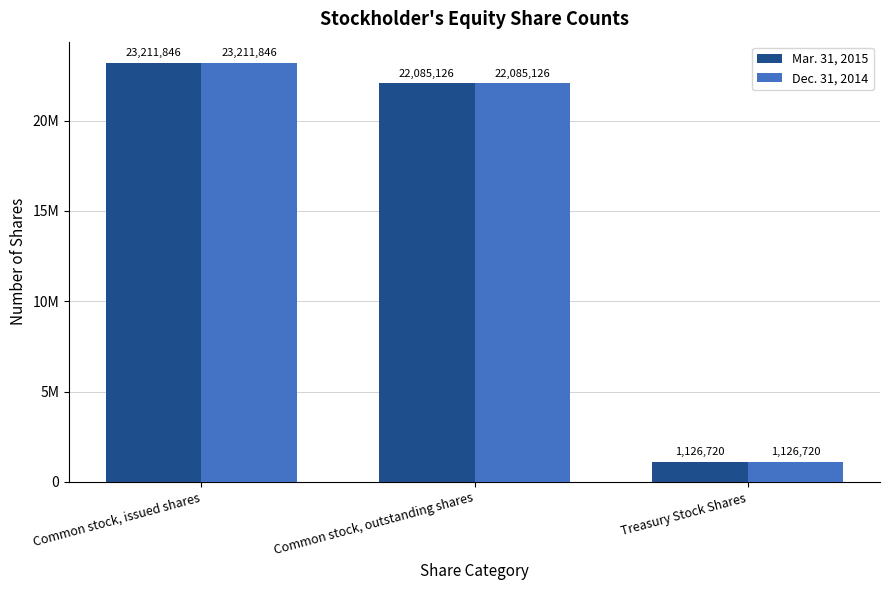

List the series in order of their peak value, highest first.

Mar. 31, 2015, Dec. 31, 2014